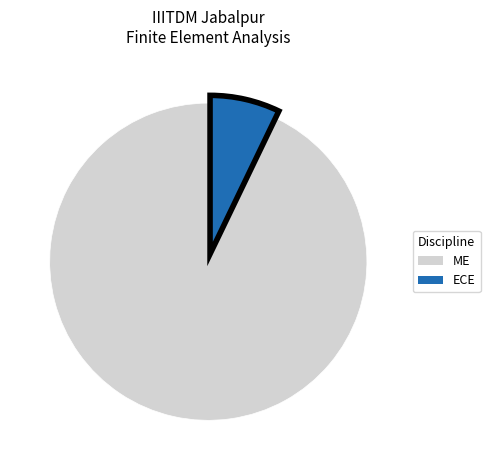

The ME slice represents 99% of the pie. True or false?

False